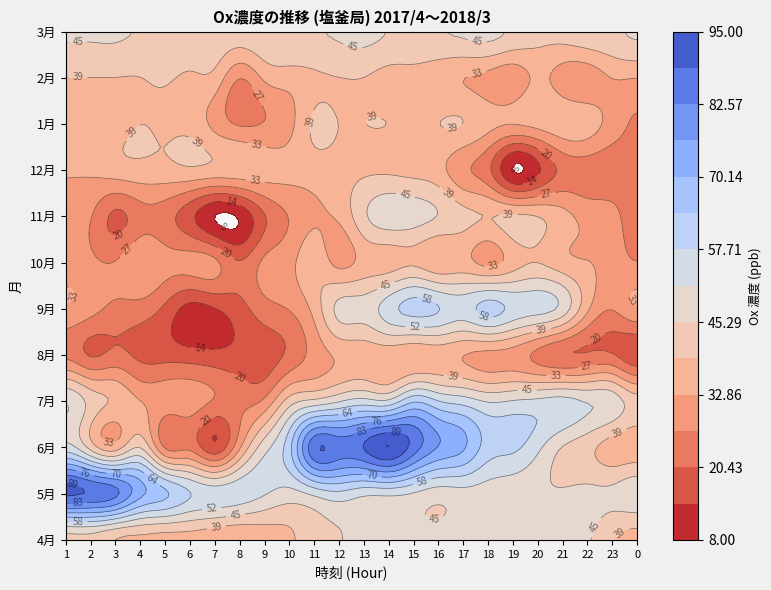

Is it true that 8月 equals 36 at 2?

False